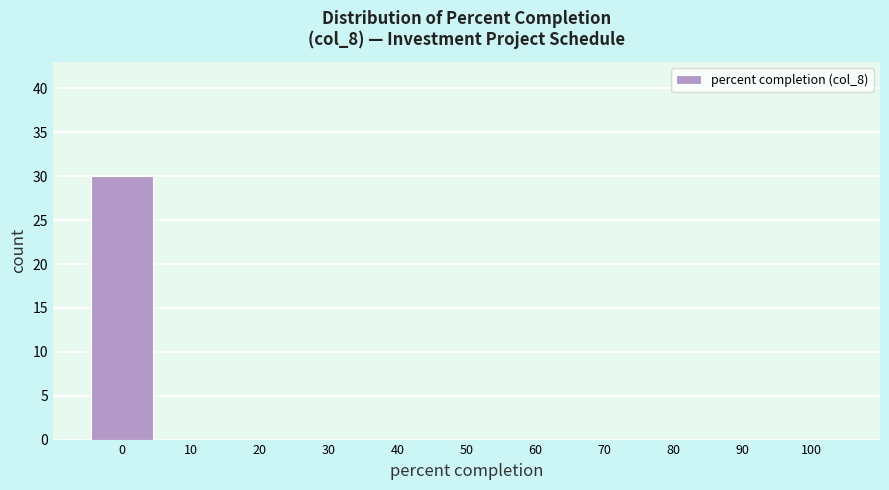

How tall is the bar that spans -5 to 5 on the x-axis? The values are not printed on the chart, so give them approximately, as read against the axis.

30